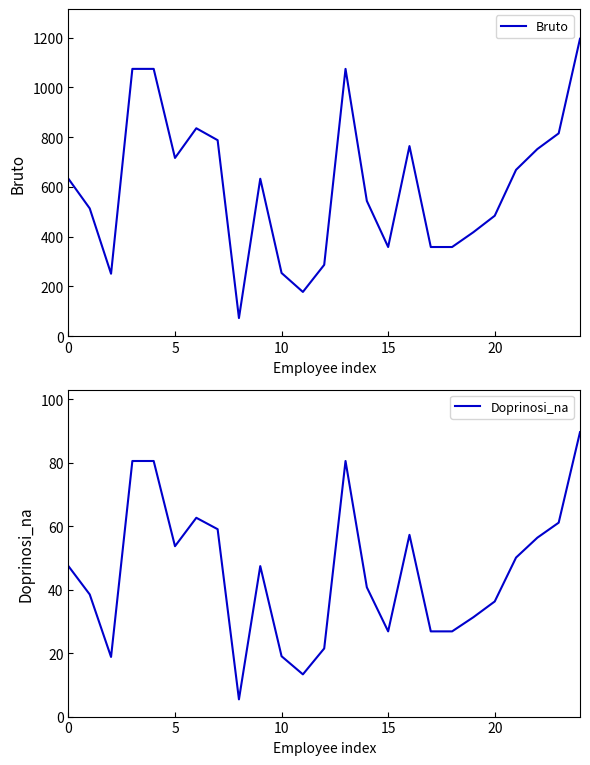

Is it true that Bruto equals 327.0 at 22?

False